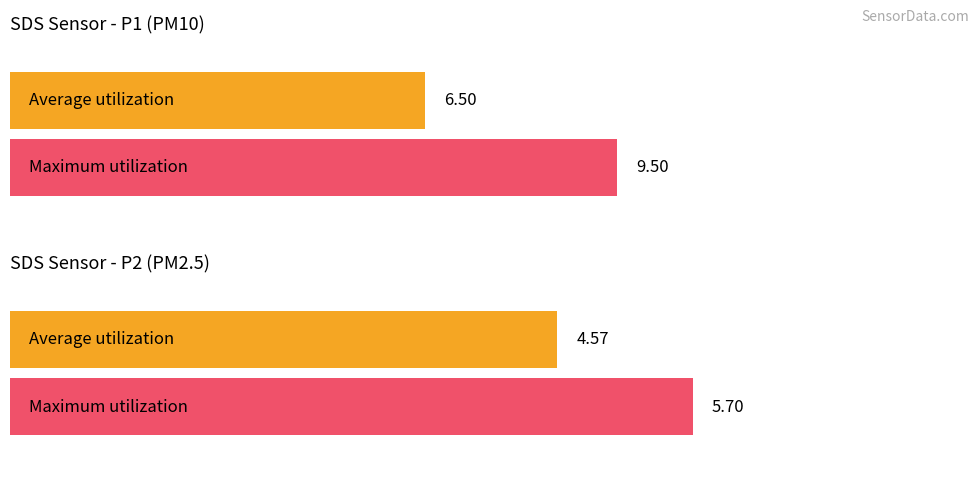

How many bars are there in each group?

2